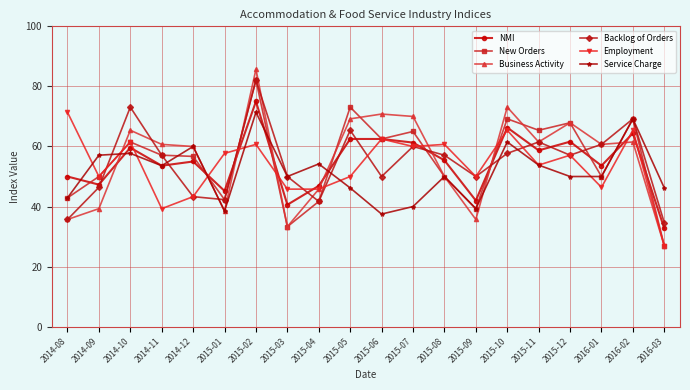

What is the maximum value shown in the chart?

85.7